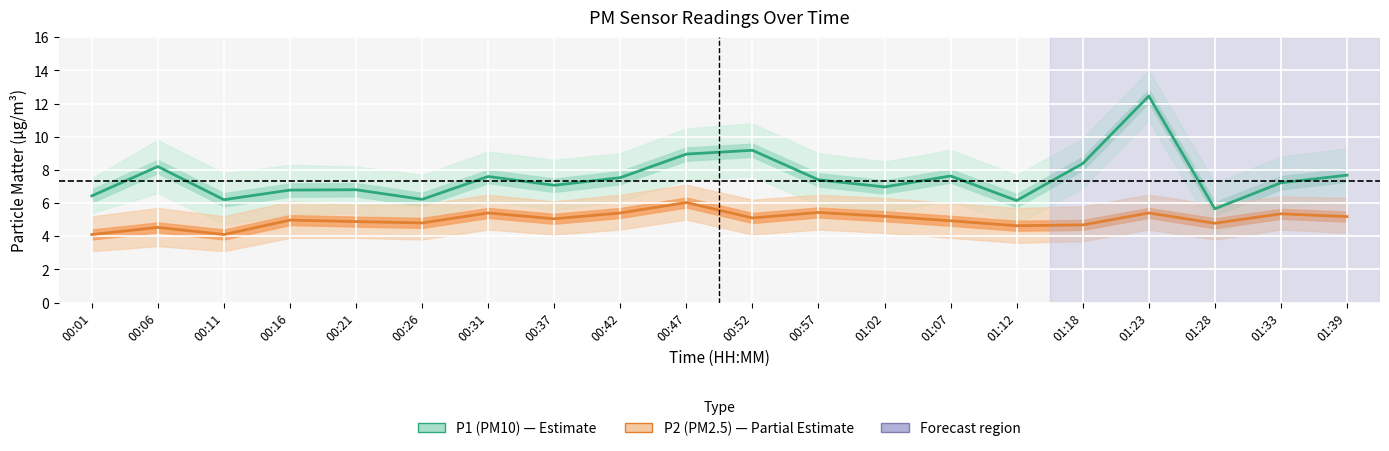

At which label does P1 (PM10) first exceed 7?

00:06